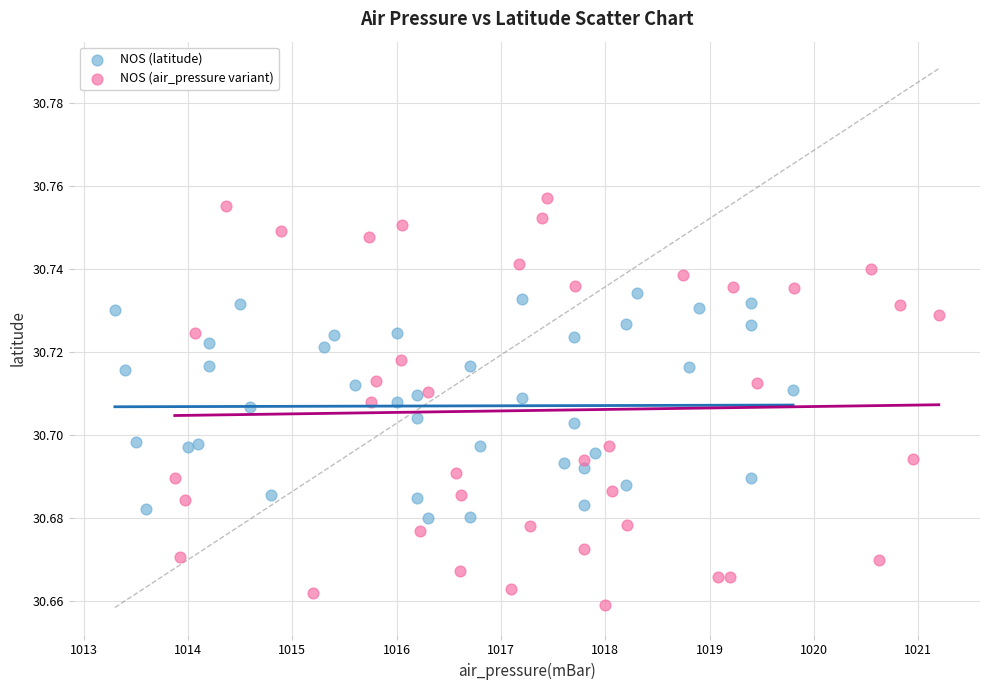

Which series has the largest Y range (max minus min)?

NOS (air_pressure variant)